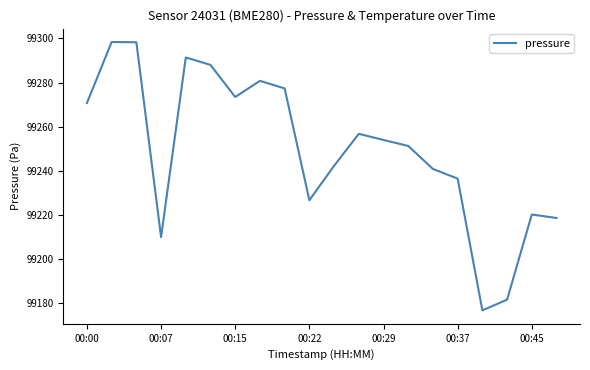

What is the greatest value displayed?

99298.4